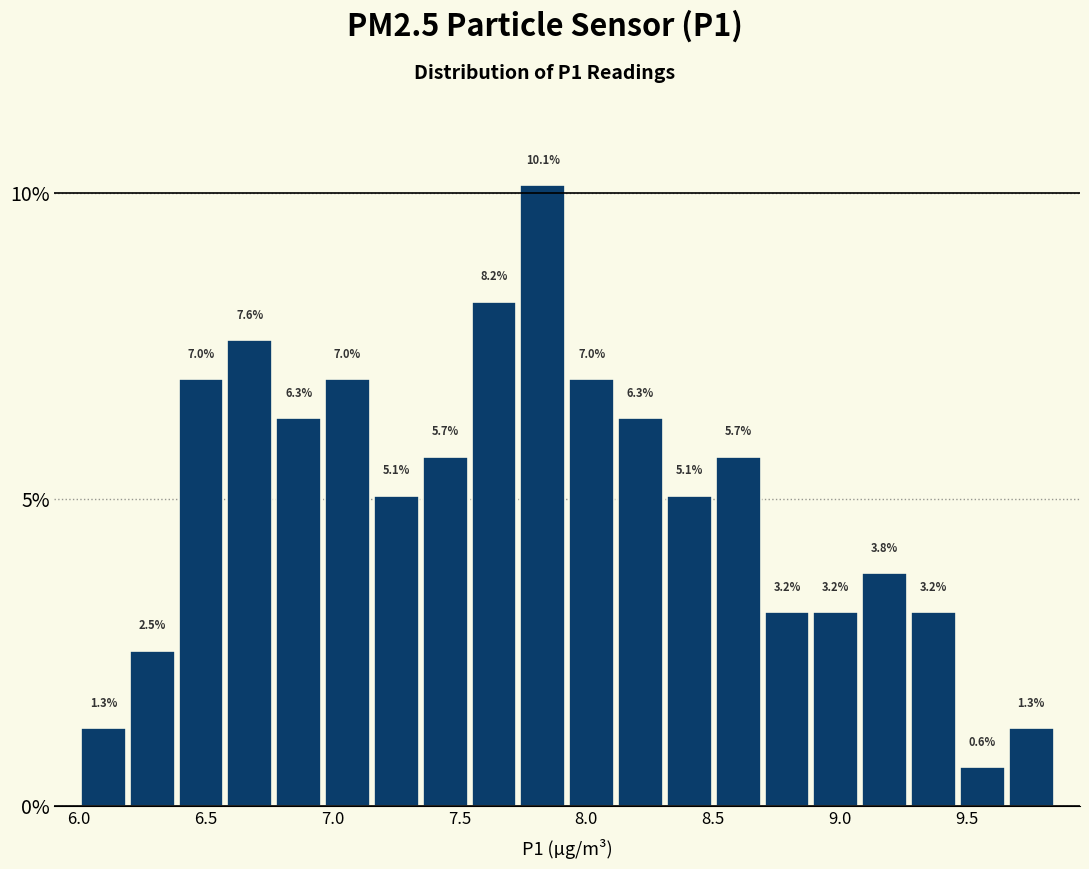

Around what value on the x-axis is the tallest bar? Give the approximate position of its centre, as read against the axis.

7.85